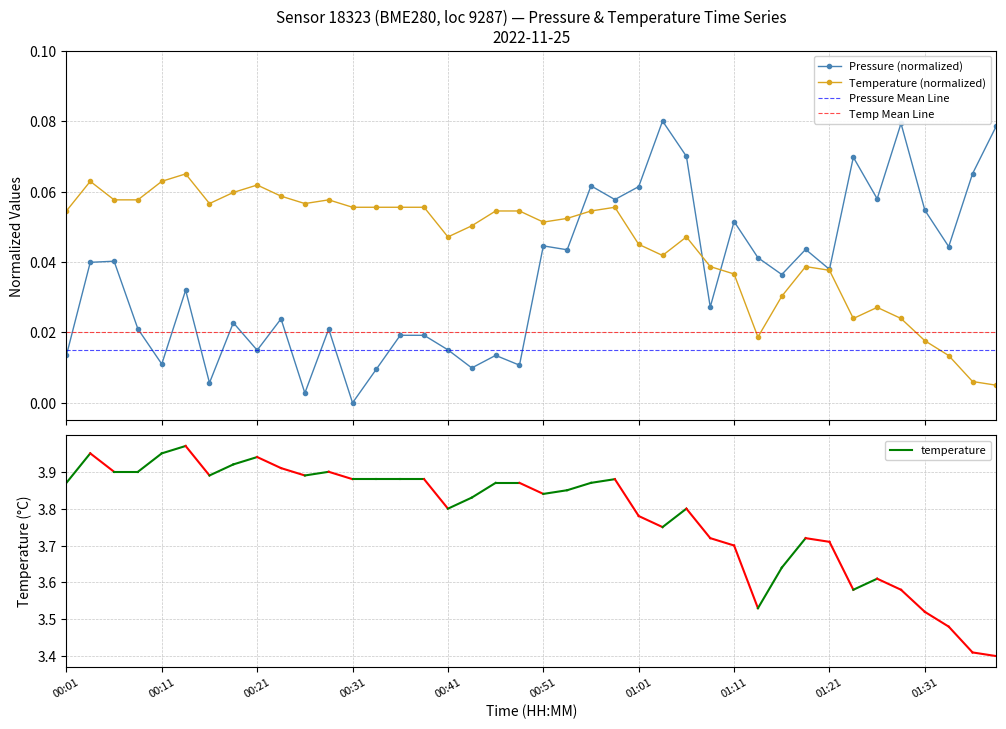

In temperature, how many points are higher than both neighbors (excluding endpoints)?

8